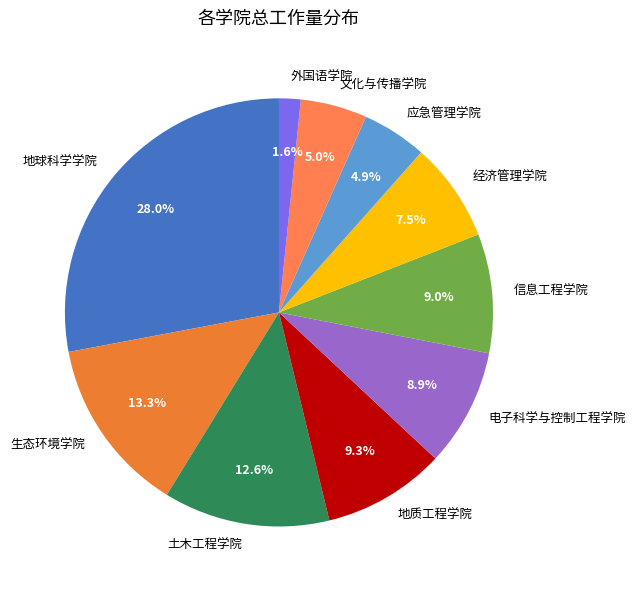

Which has a higher value, 土木工程学院 or 应急管理学院?

土木工程学院